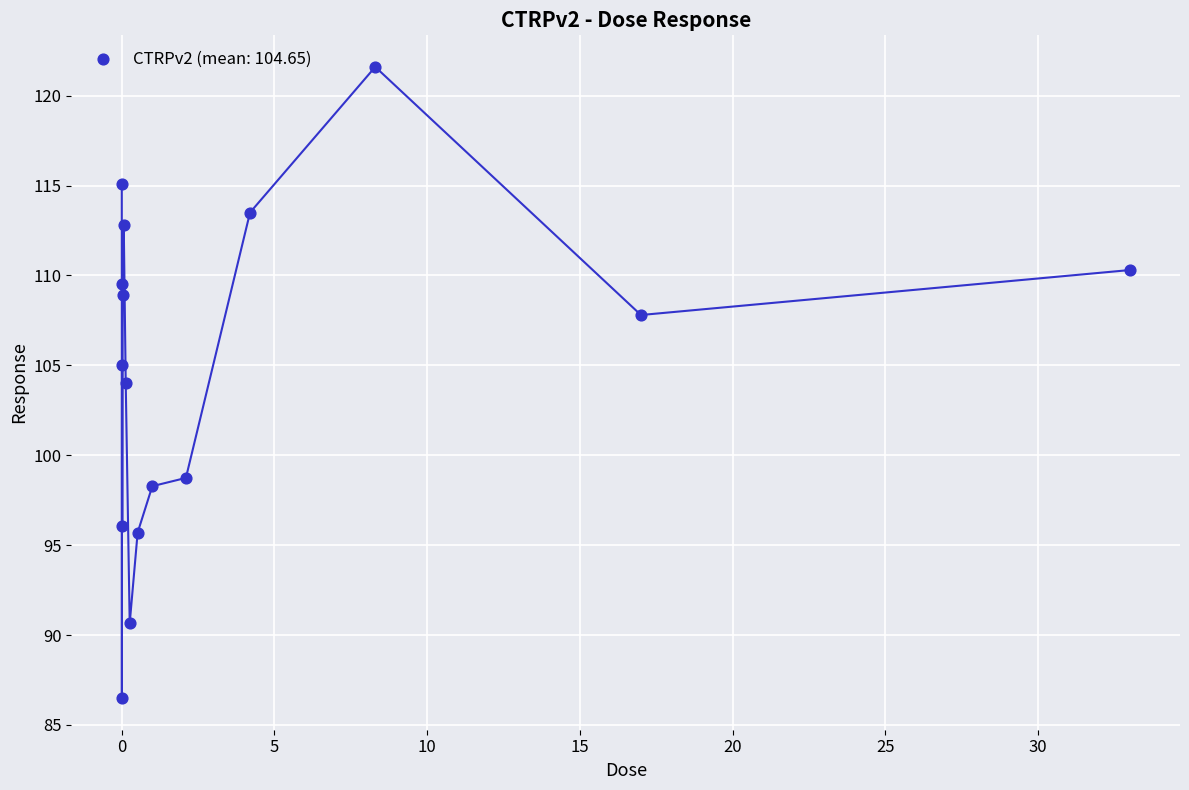

What is the range of X values (max minus min)?

33.0